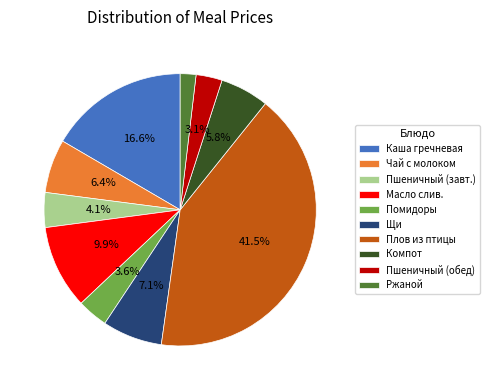

Which has a higher value, Щи or Пшеничный (обед)?

Щи